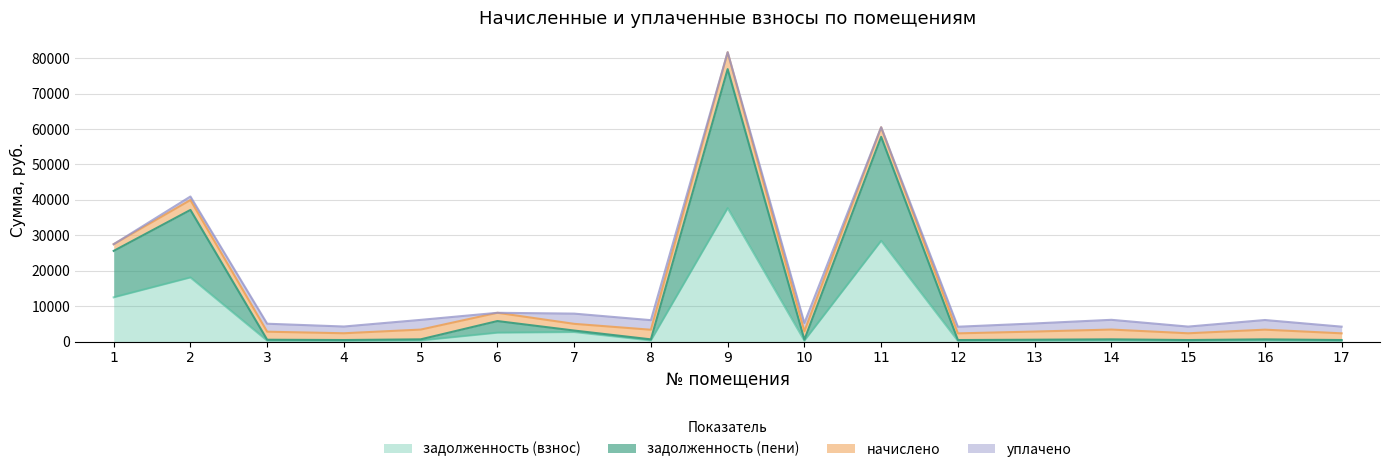

Which label corresponds to the largest value in the chart?

9